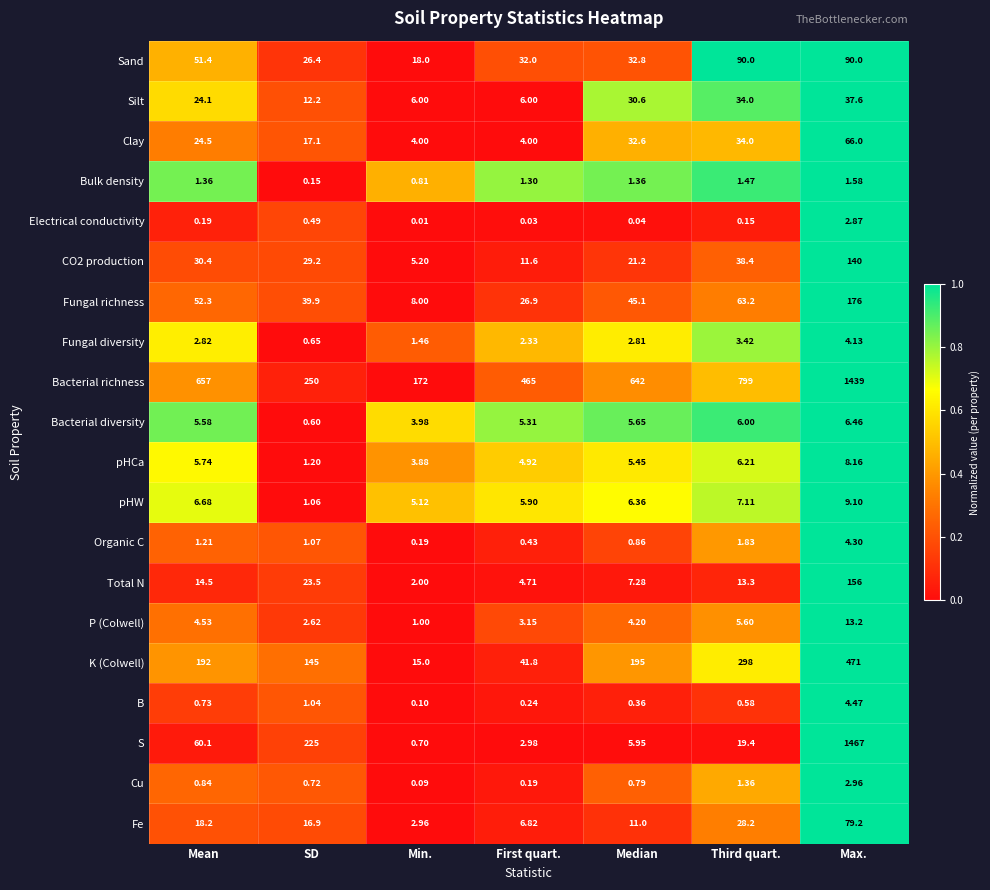

At which category does the chart reach its minimum across all series?

Min.